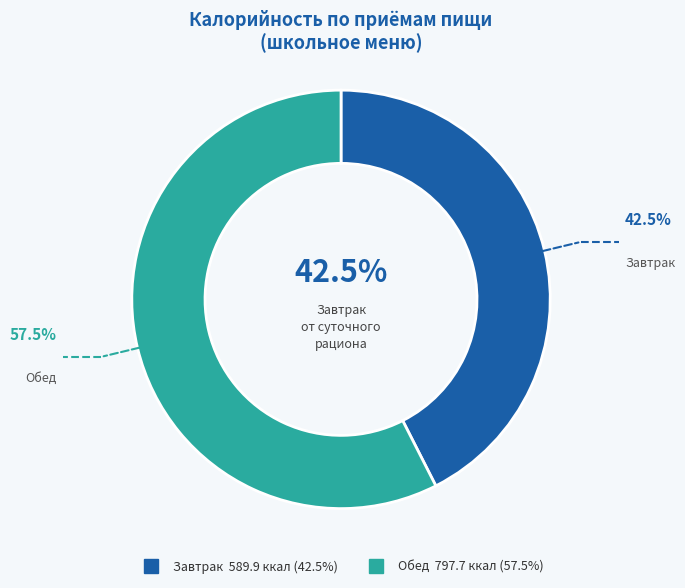

Is the sum of Обед and Завтрак greater than half?

Yes